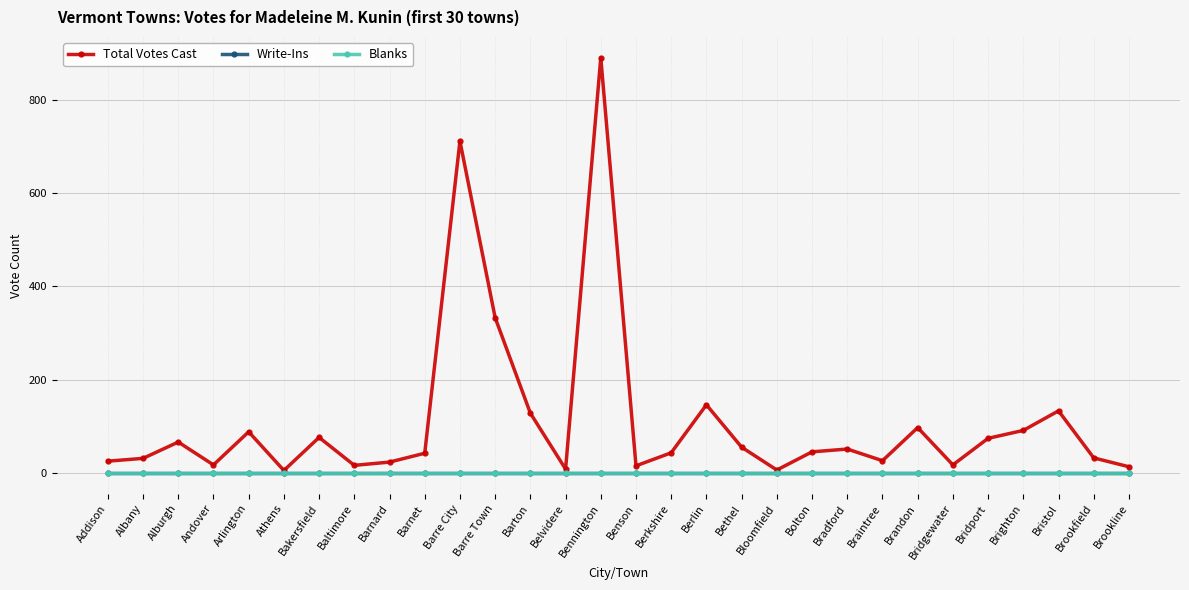

Is this an area chart (filled region under the line)?

No